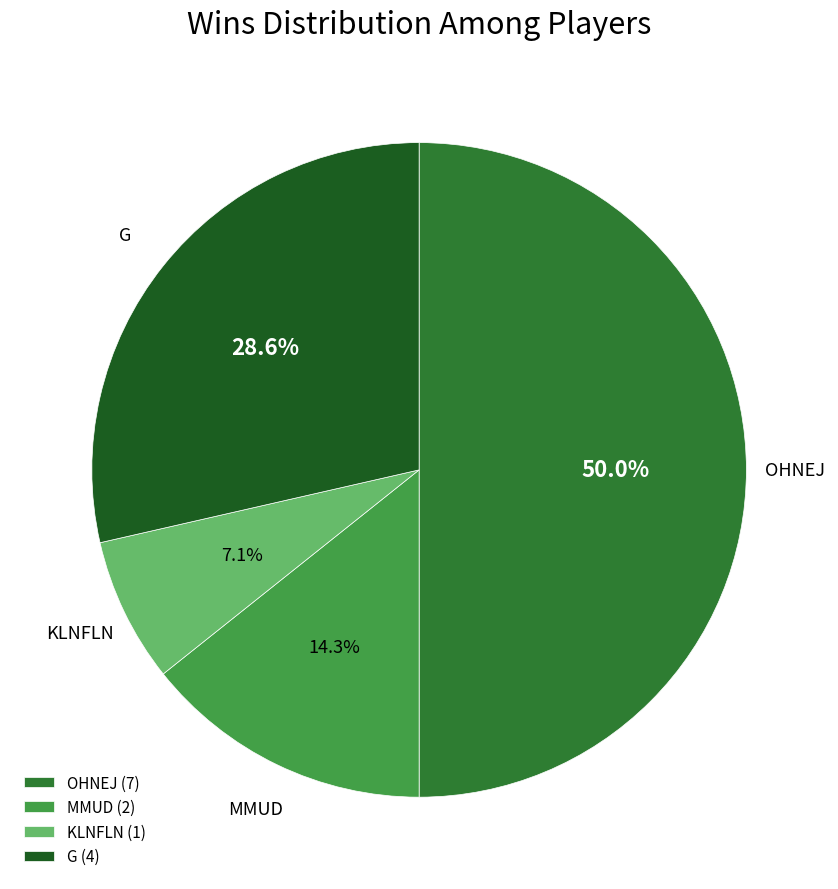

Is MMUD (2) the majority of the pie?

No